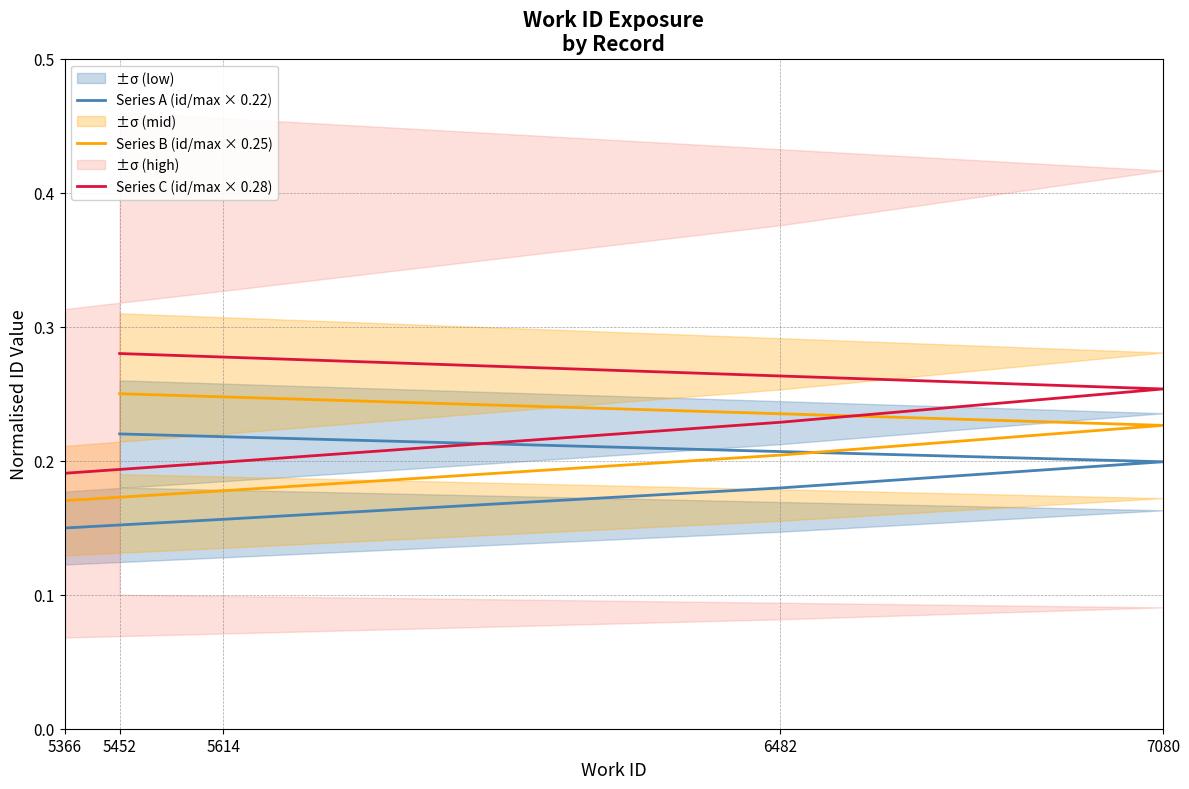

At which category is the sum across all series the highest?

5452